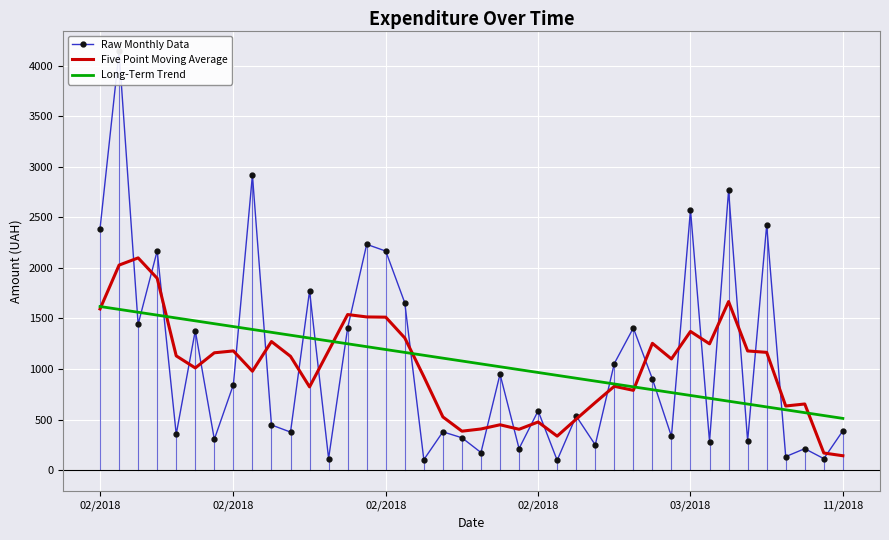

What is the value of the Raw Monthly Data point at the 33rd from the left?

283.5